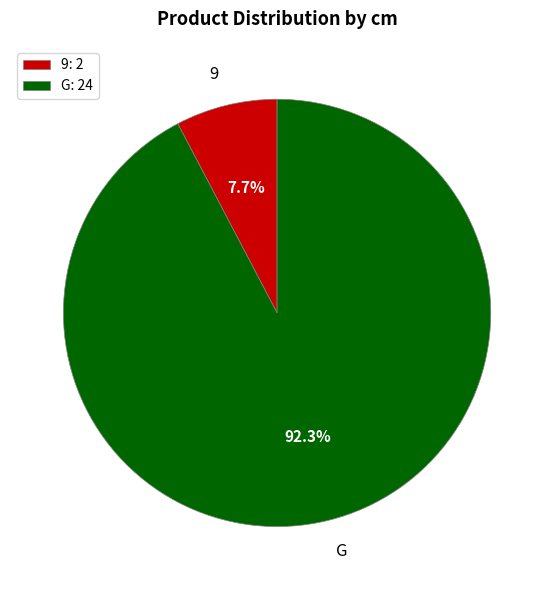

What portion of the pie excludes 9?

92.3%